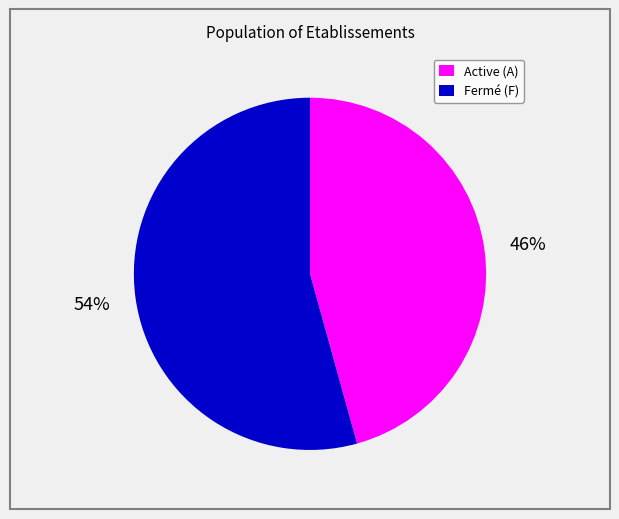

Is there any slice that represents more than half of the pie?

Yes